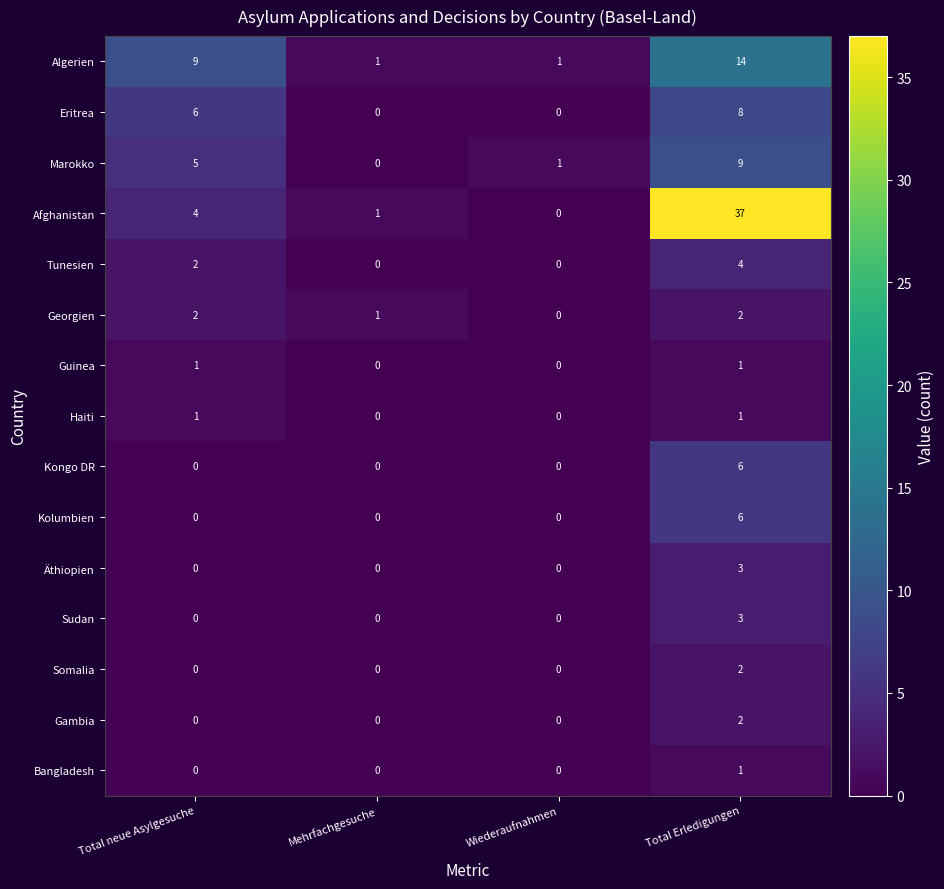

Which category has the lowest value in the Georgien series?

Wiederaufnahmen